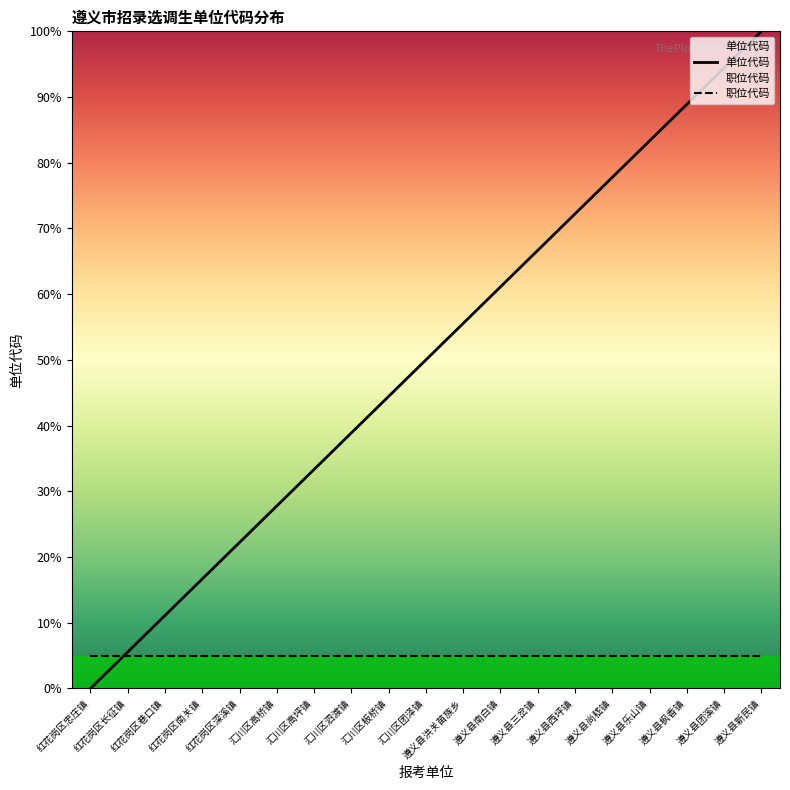

Is it true that 单位代码 equals 50.0 at 汇川区团泽镇?

True